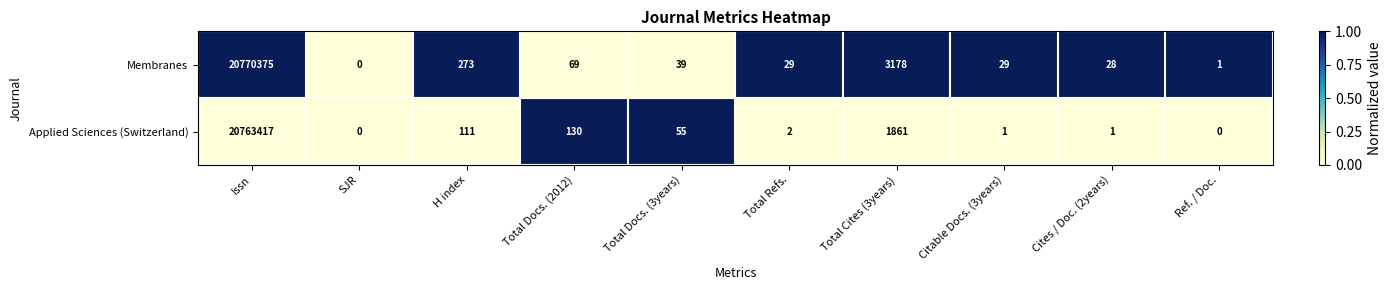

Rank the series at Total Docs. (3years) from lowest to highest value.

Membranes, Applied Sciences (Switzerland)